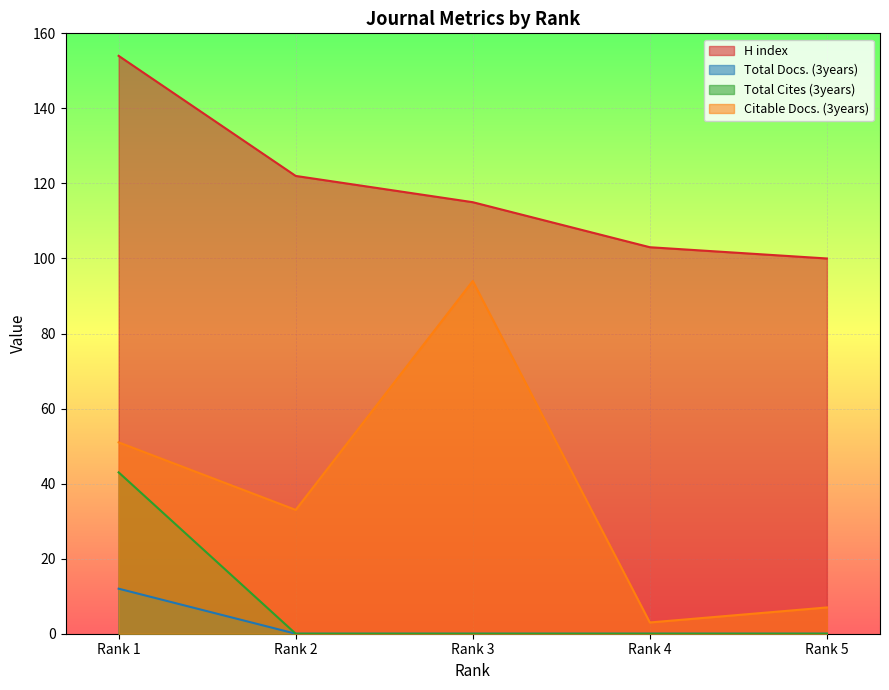

What is the value of the Total Docs. (3years) point at the 1st from the left?

12